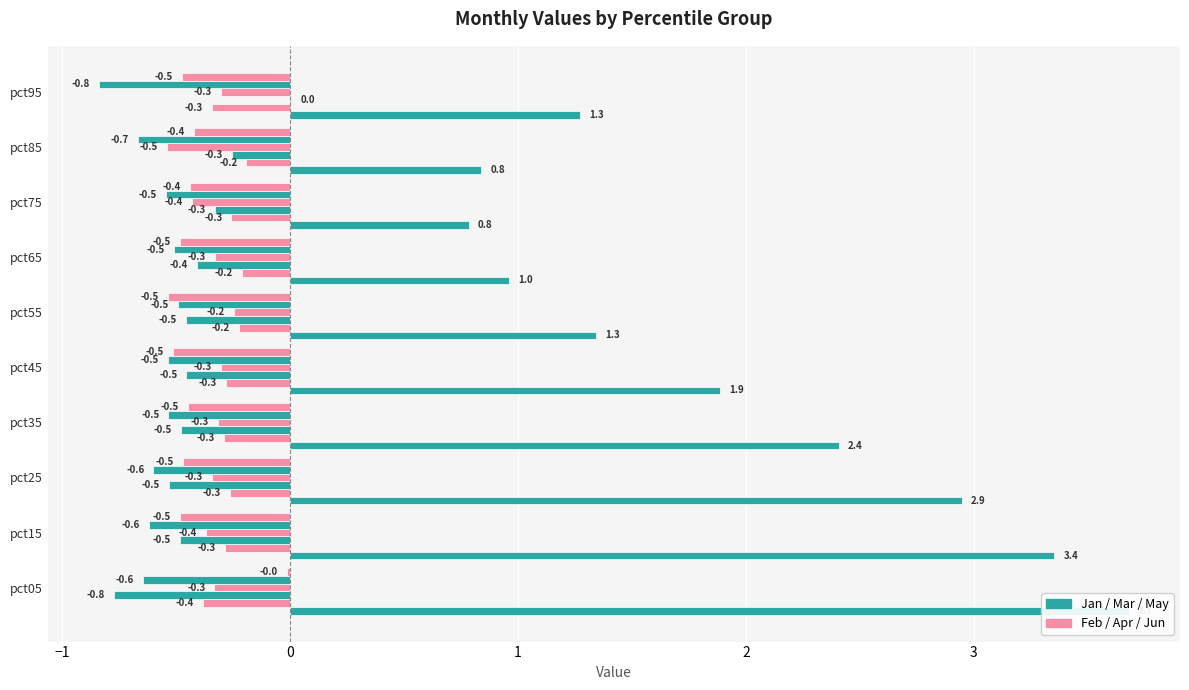

Reading right to left, list all the values displayed in this chart.

Jan: 1.3	0.8	0.8	1.0	1.3	1.9	2.4	2.9	3.4	3.7
Feb: -0.3	-0.2	-0.3	-0.2	-0.2	-0.3	-0.3	-0.3	-0.3	-0.4
Mar: 0.0	-0.3	-0.3	-0.4	-0.5	-0.5	-0.5	-0.5	-0.5	-0.8
Apr: -0.3	-0.5	-0.4	-0.3	-0.2	-0.3	-0.3	-0.3	-0.4	-0.3
May: -0.8	-0.7	-0.5	-0.5	-0.5	-0.5	-0.5	-0.6	-0.6	-0.6
Jun: -0.5	-0.4	-0.4	-0.5	-0.5	-0.5	-0.5	-0.5	-0.5	-0.0